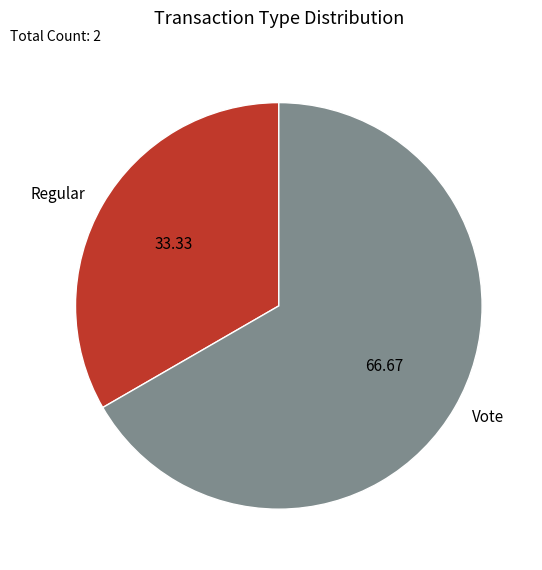

Which category has the smallest portion of the pie?

Regular